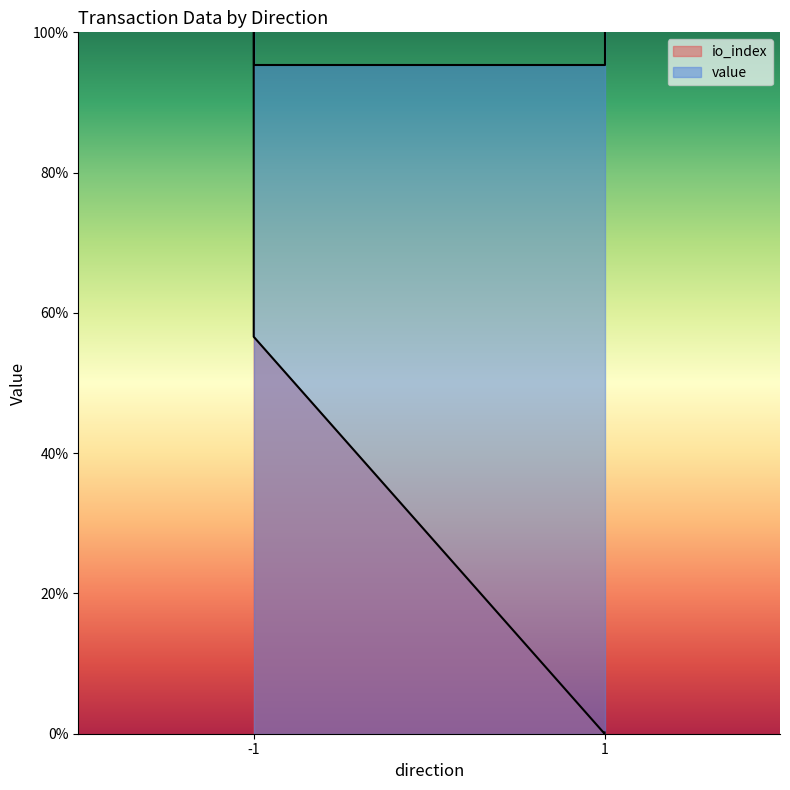

How many values in the value series are below 1?

2